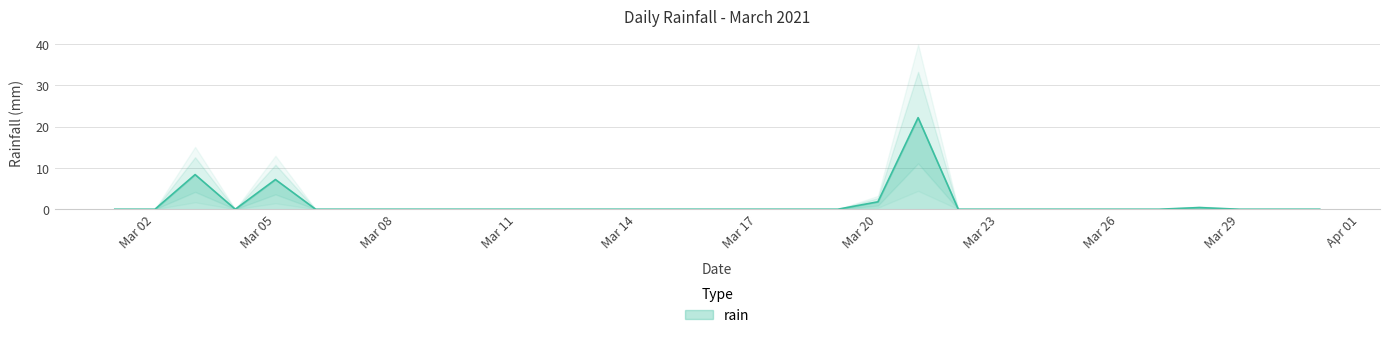

Is it true that rain equals -8.5 at Mar 11?

False